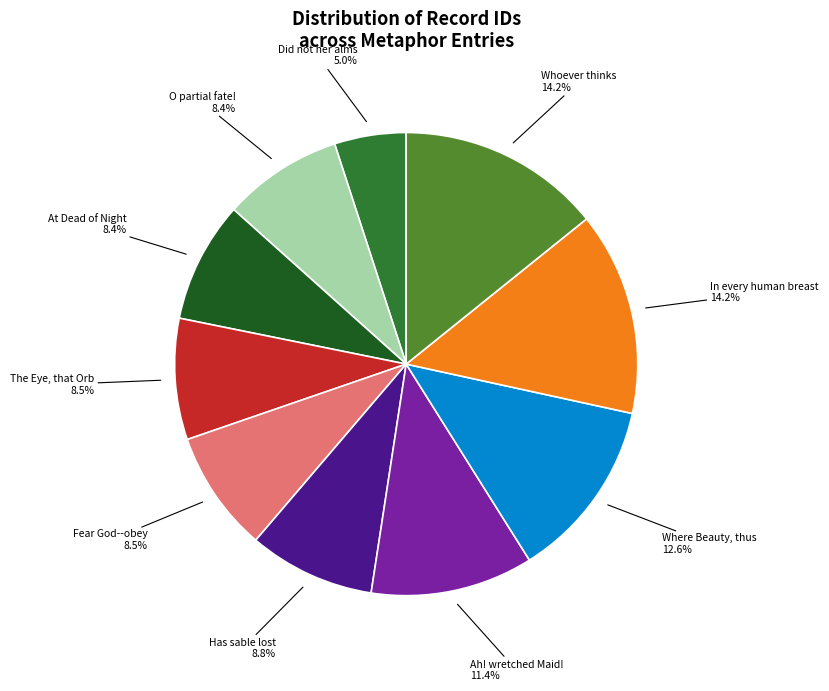

Is there a majority slice in this chart?

No